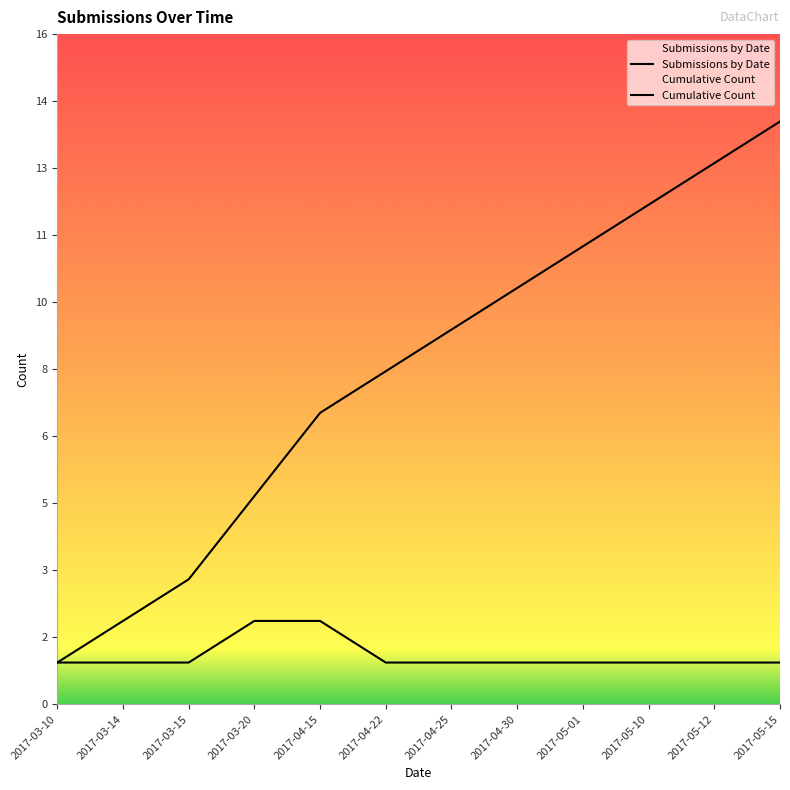

At which category is the sum across all series the highest?

2017-05-15